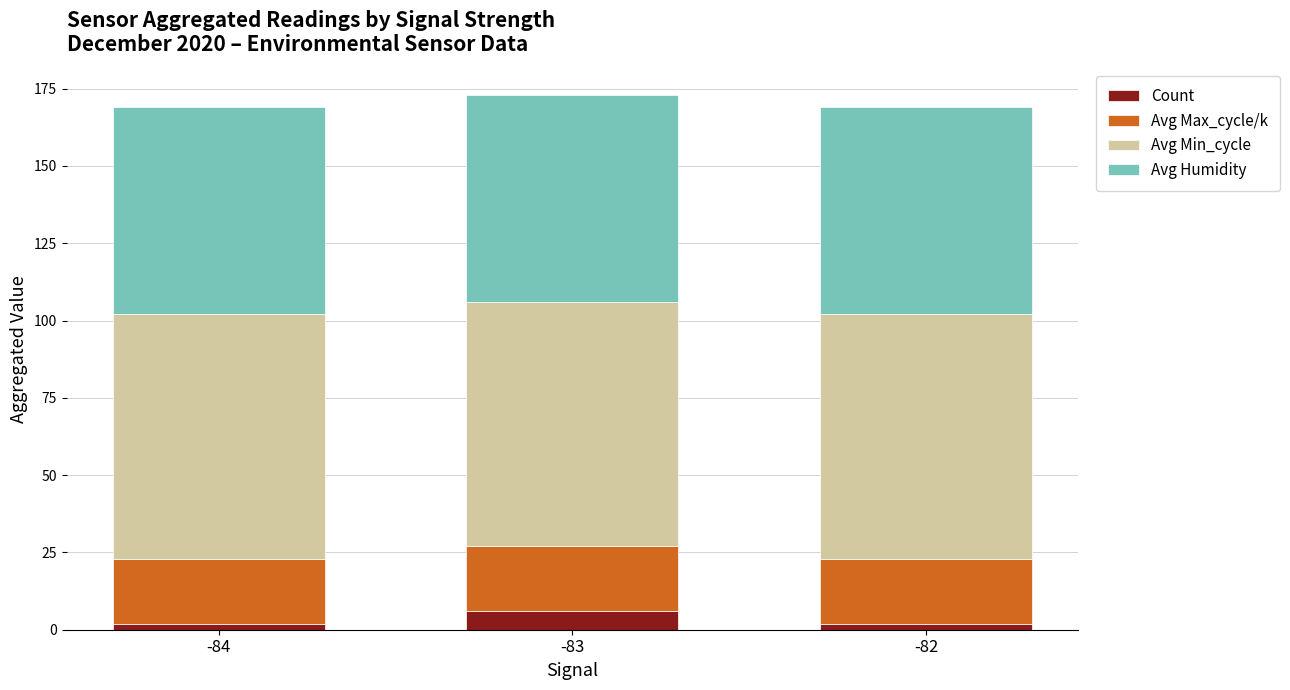

Reading left to right, list the values for the Count series.

-84=2	-83=6	-82=2